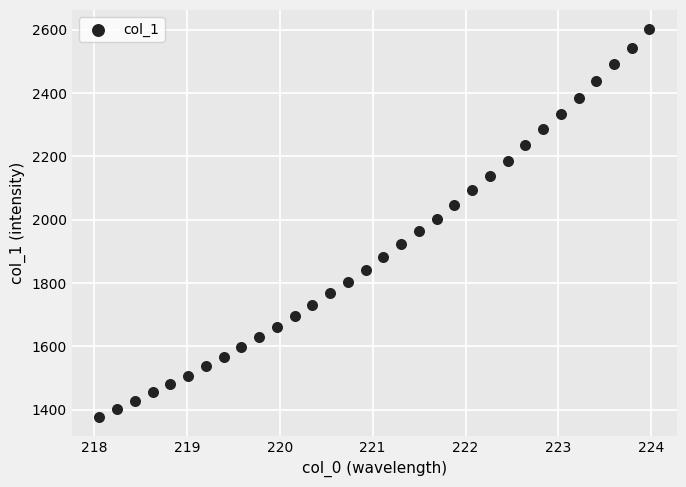

What is the range of Y values (max minus min)?

1223.9